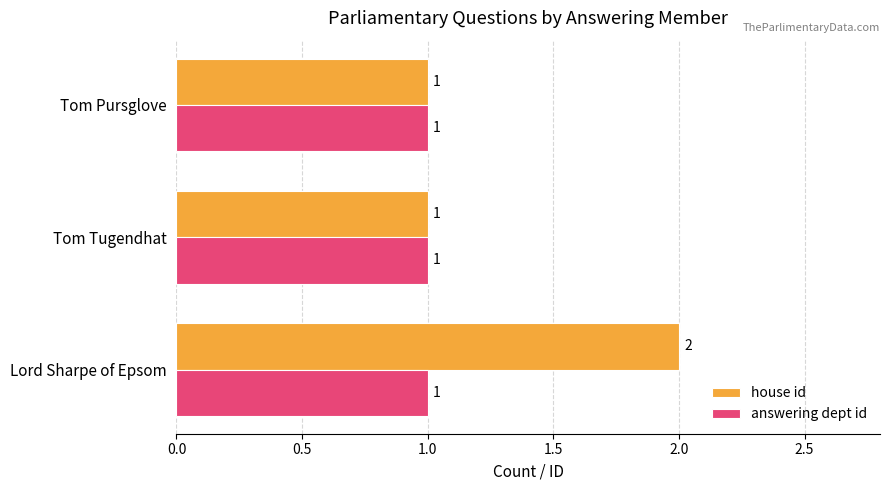

Which series has the largest range (max minus min)?

house id